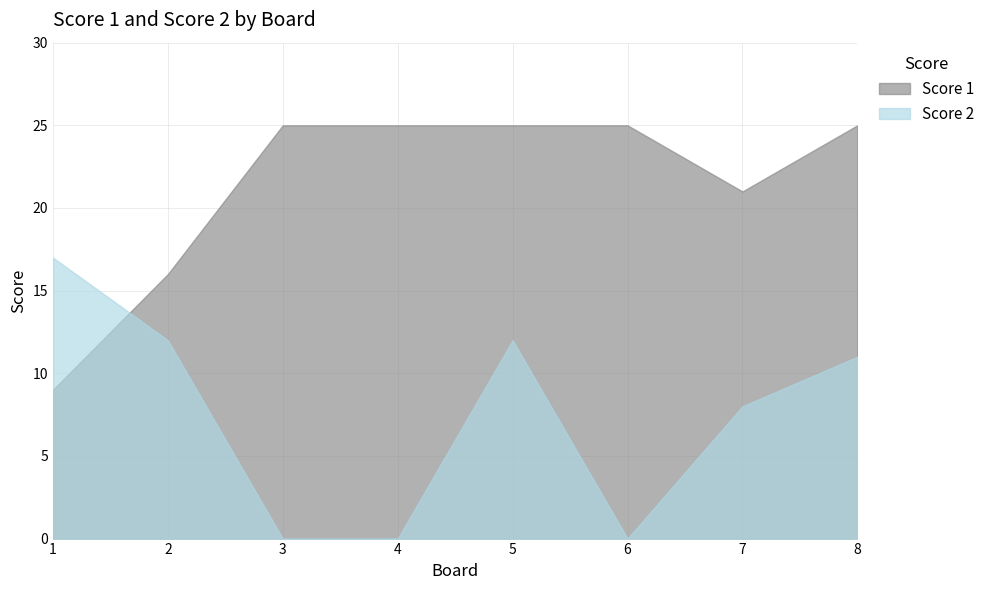

At which category does the chart reach its minimum across all series?

3